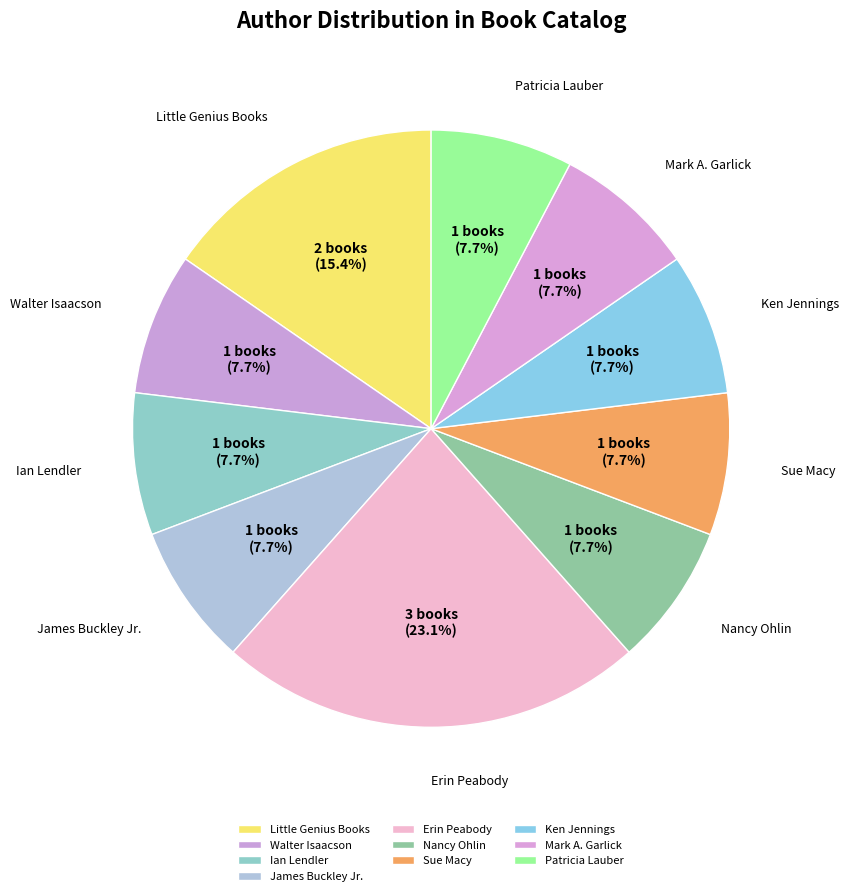

To the nearest percent, what is the average slice percentage?

10%